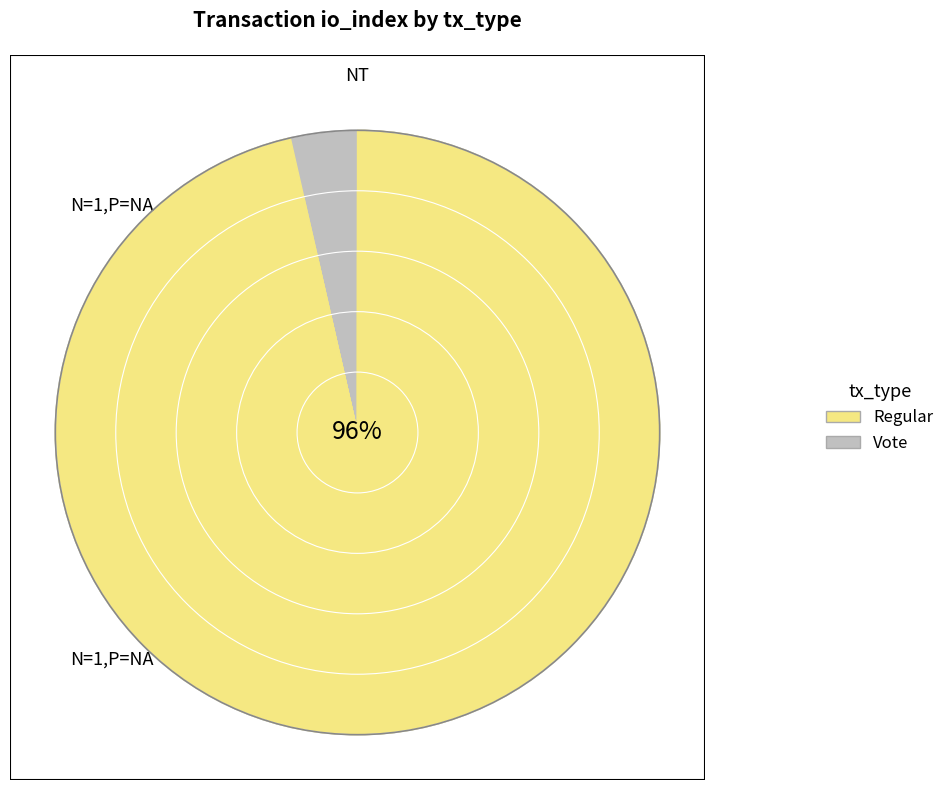

To the nearest percent, what is the difference between the largest and smallest slice percentages?

93%